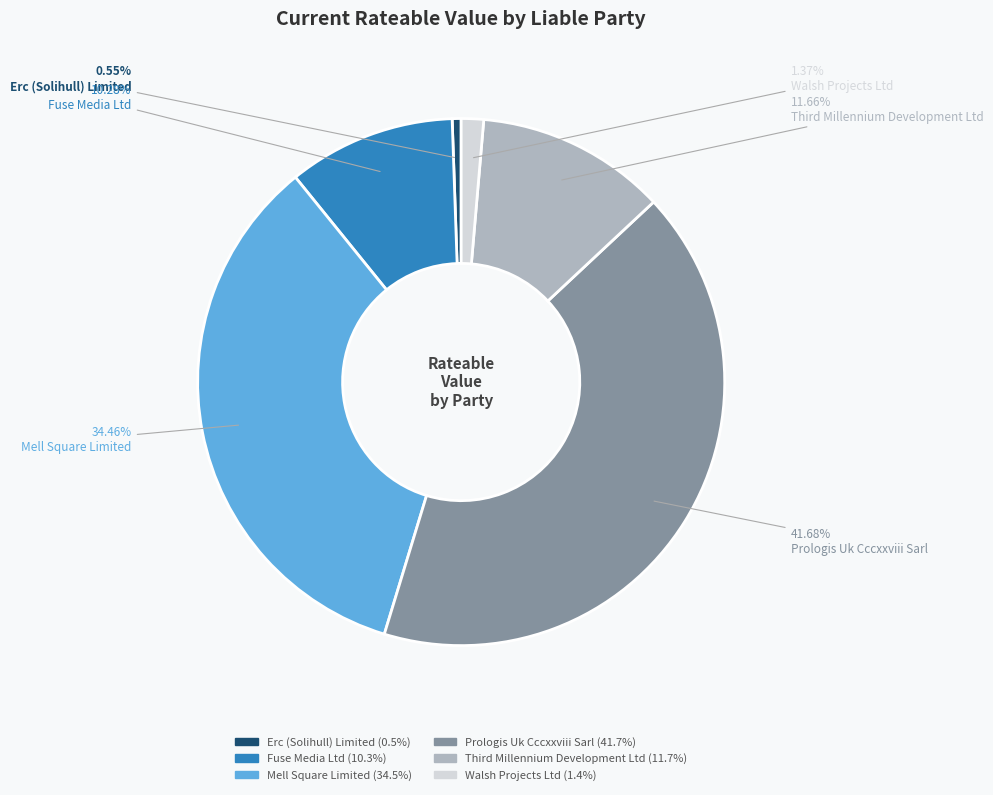

To the nearest percent, what is the difference between the Mell Square Limited and Erc (Solihull) Limited slice percentages?

34%